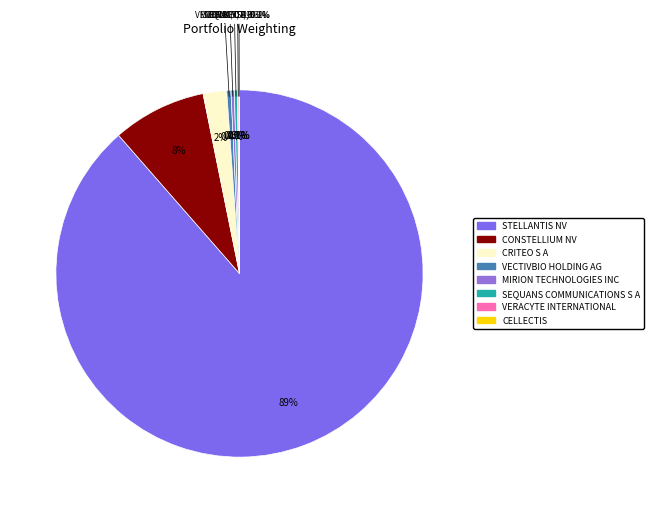

Rank the categories by value from lowest to highest.

CELLECTIS, VERACYTE INTERNATIONAL, SEQUANS COMMUNICATIONS S A, MIRION TECHNOLOGIES INC, VECTIVBIO HOLDING AG, CRITEO S A, CONSTELLIUM NV, STELLANTIS NV